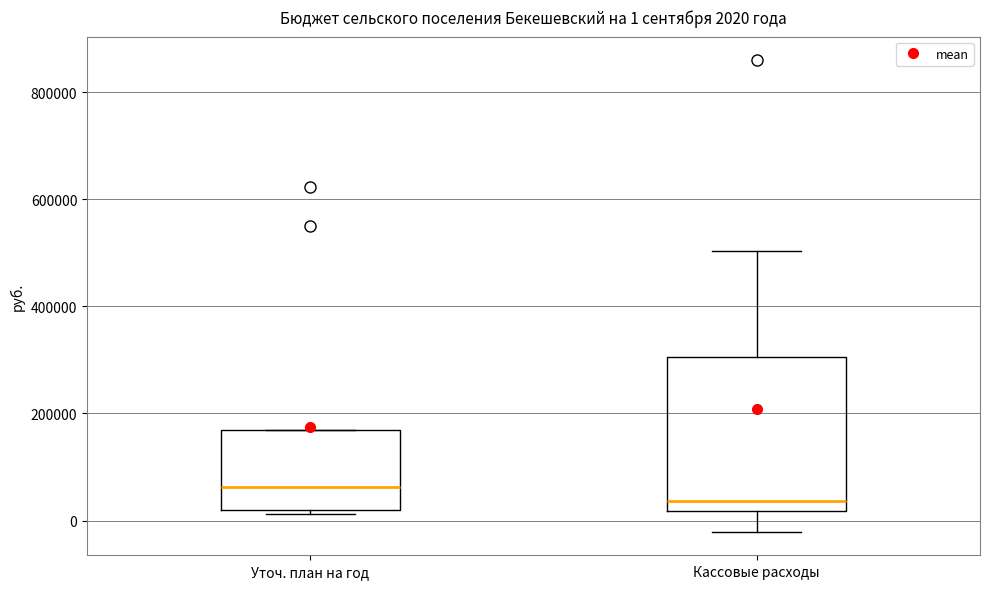

Which box's median line is the highest?

Уточ. план на год